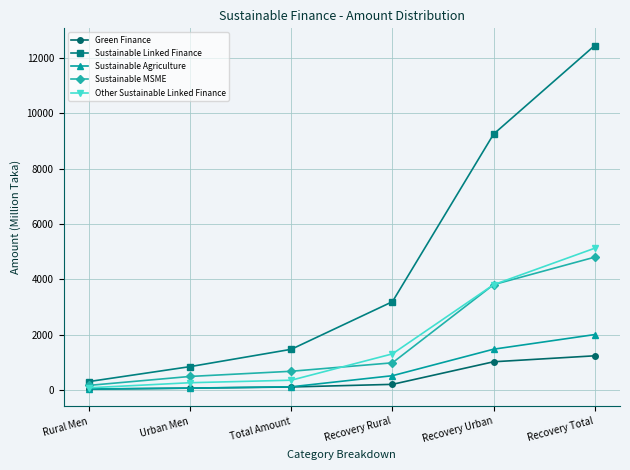

At which category is the sum across all series the highest?

Recovery Total